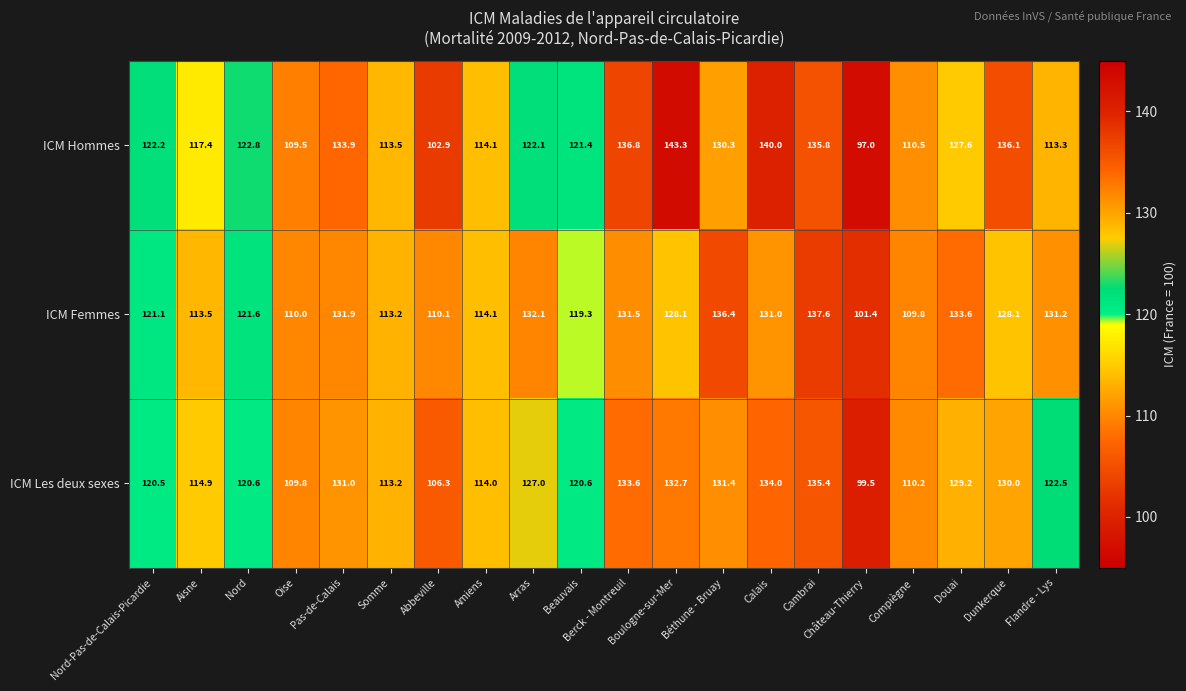

The ICM Femmes series shows 159.0 at Nord-Pas-de-Calais-Picardie. True or false?

False